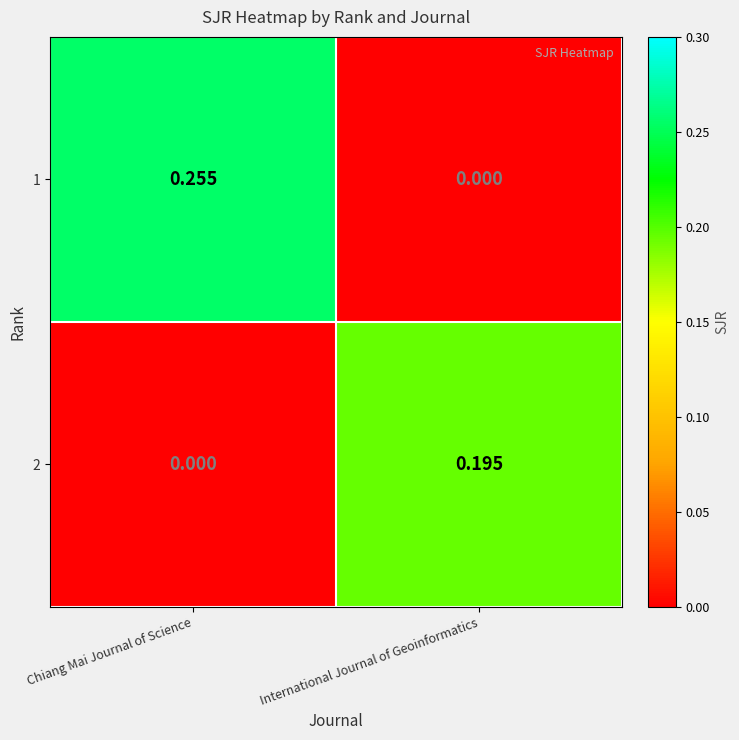

Where is 2 nearest to the value 0?

Chiang Mai Journal of Science